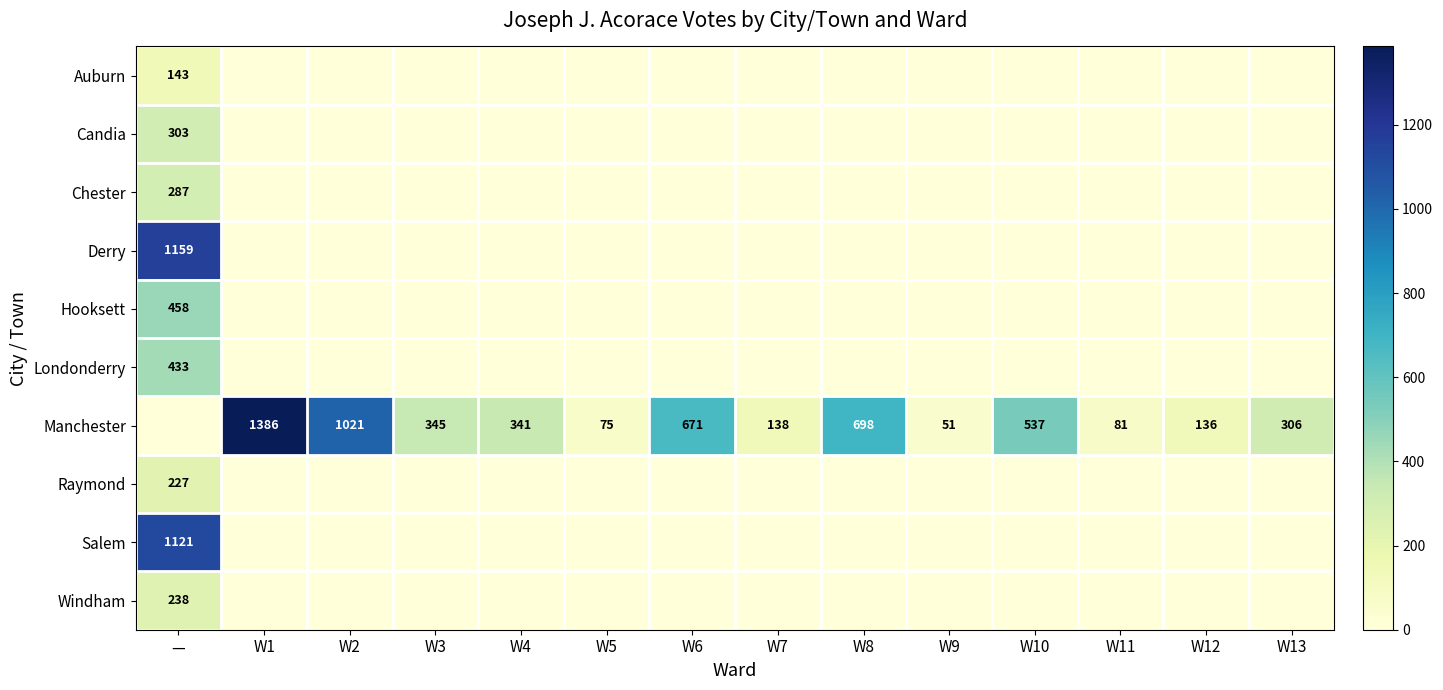

Rank the series by their maximum value, from highest to lowest.

Manchester, Derry, Salem, Hooksett, Londonderry, Candia, Chester, Windham, Raymond, Auburn